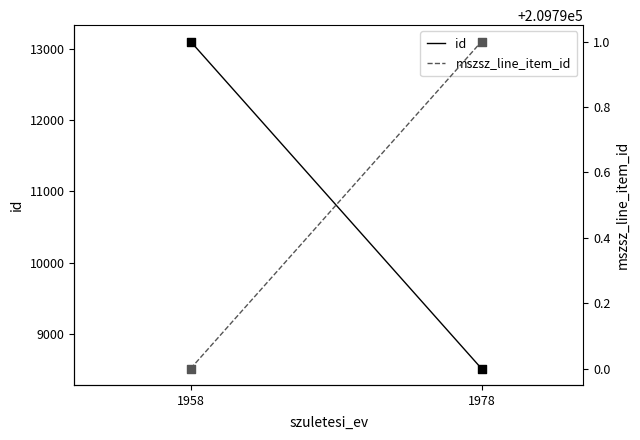

What is the total value across all series at 1958?

222890